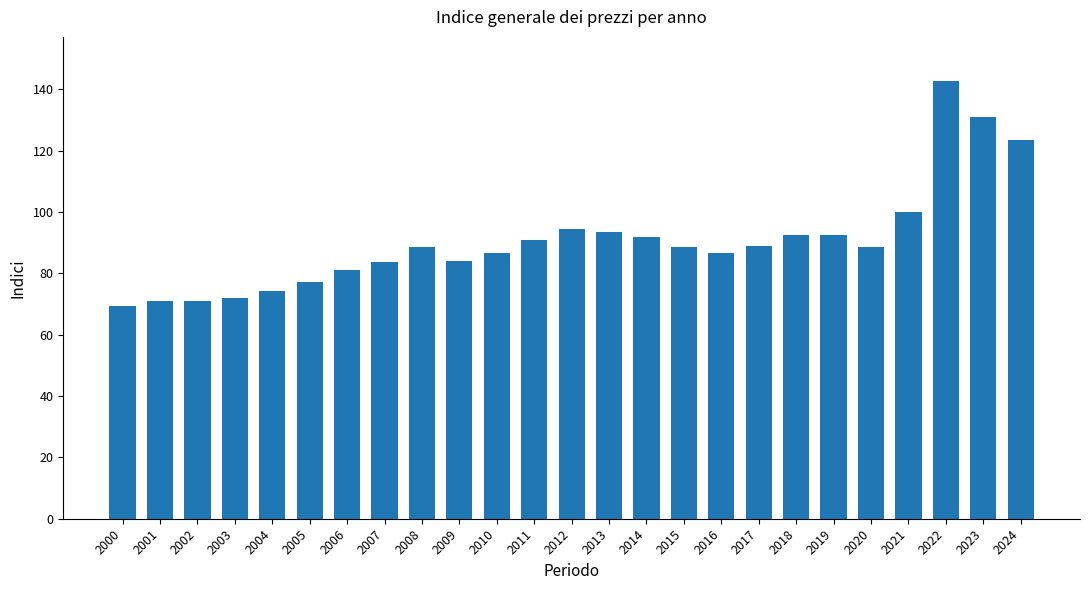

What is the minimum value shown in the chart?

69.5